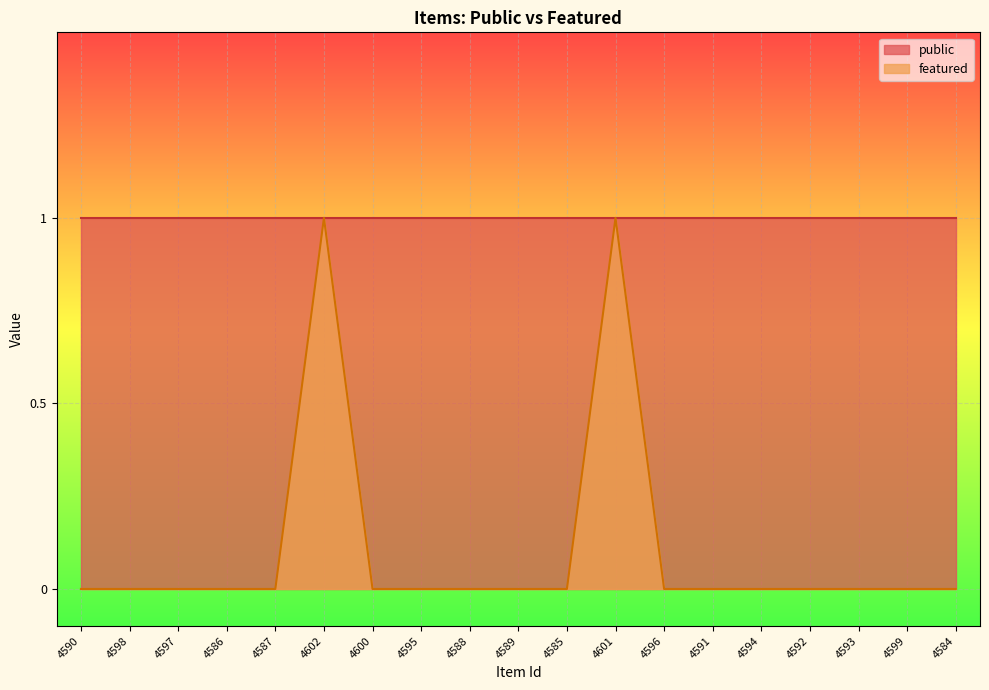

List the labels in order of value, smallest first.

4590, 4598, 4597, 4586, 4587, 4600, 4595, 4588, 4589, 4585, 4596, 4591, 4594, 4592, 4593, 4599, 4584, 4602, 4601